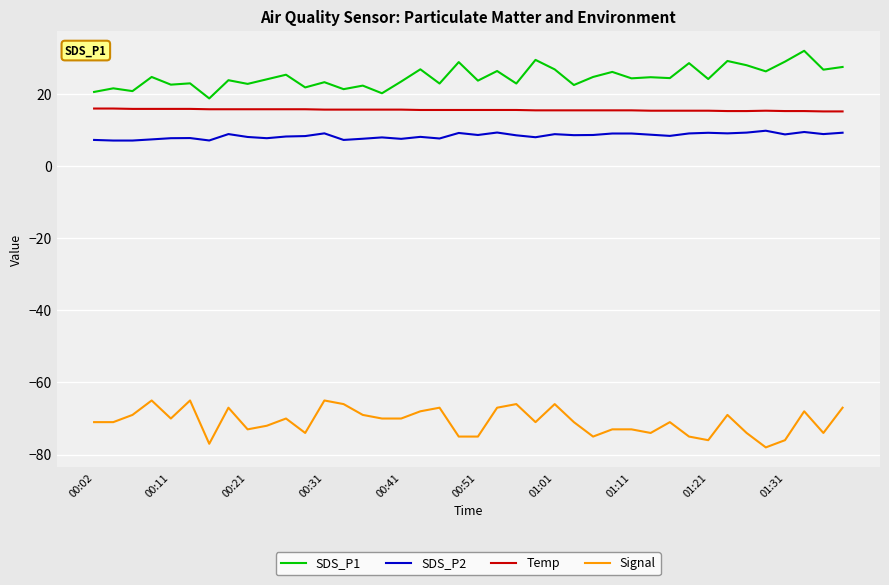

What is the maximum value shown in the chart?

31.9